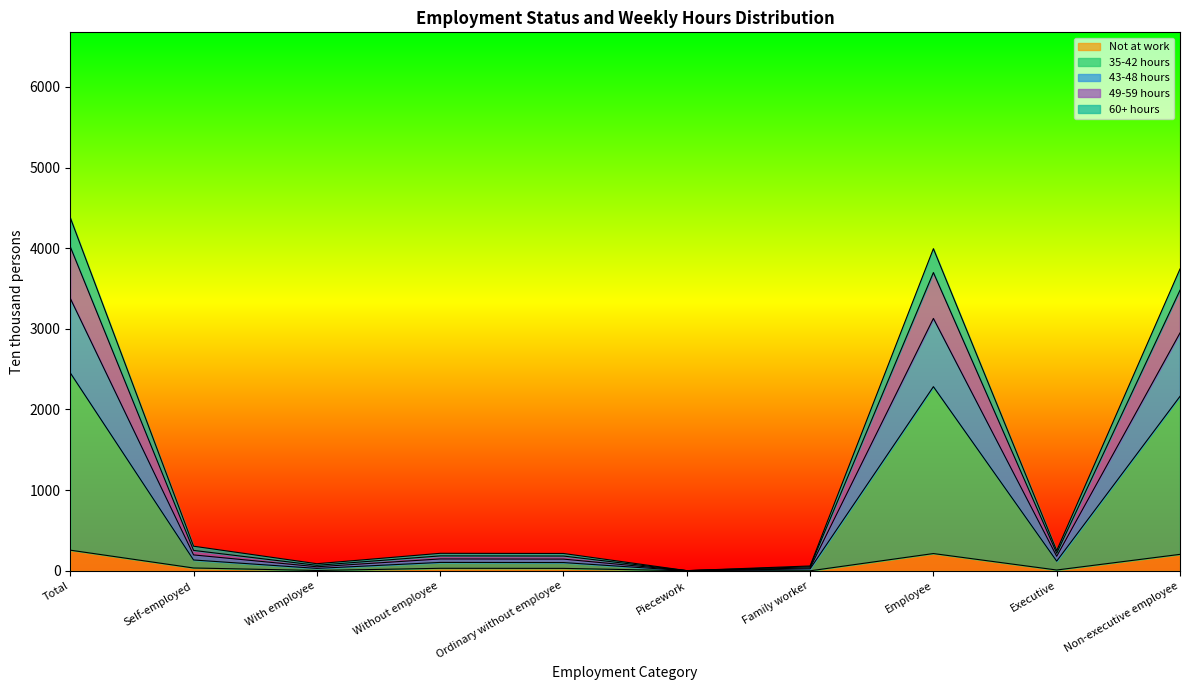

What is the total value across all series at Total?

4378